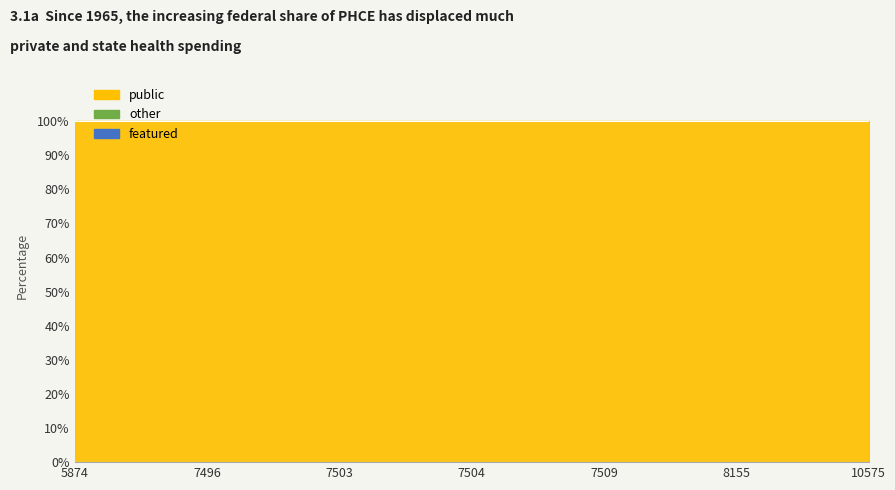

Rank the series by their average value, from highest to lowest.

public, featured